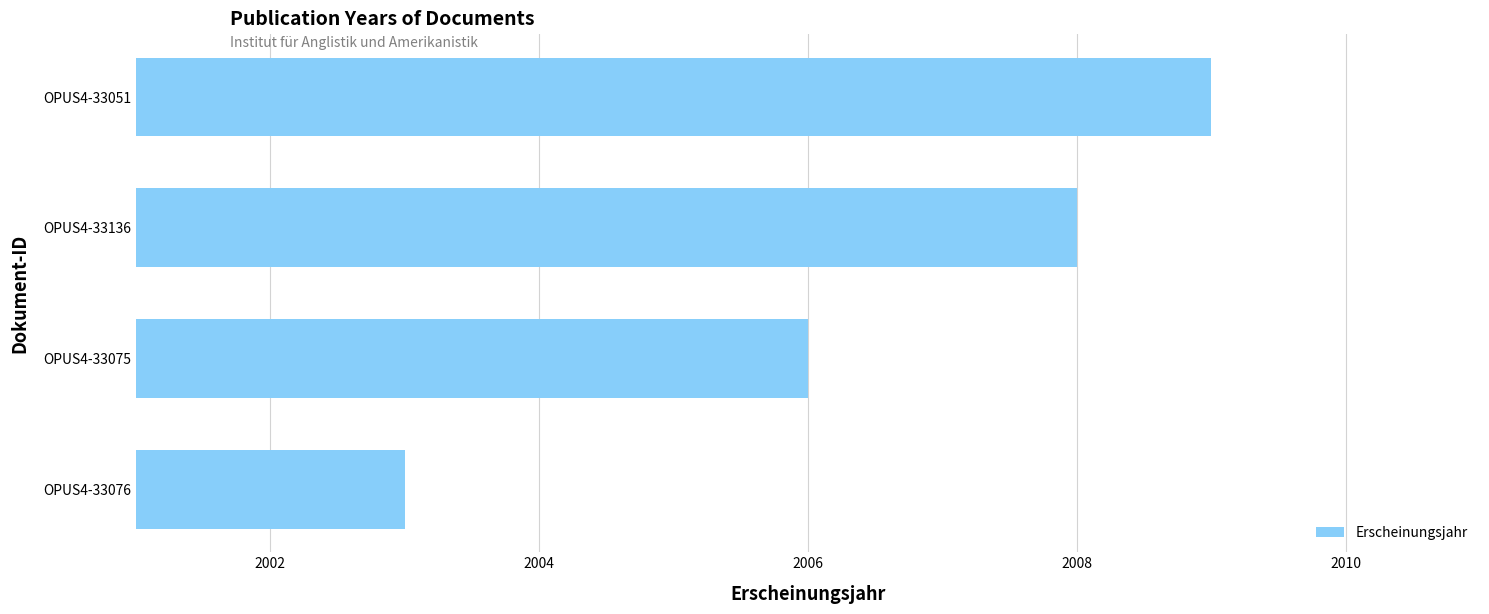

Reading top to bottom, transcribe all the data shown in this chart.

2009	2008	2006	2003